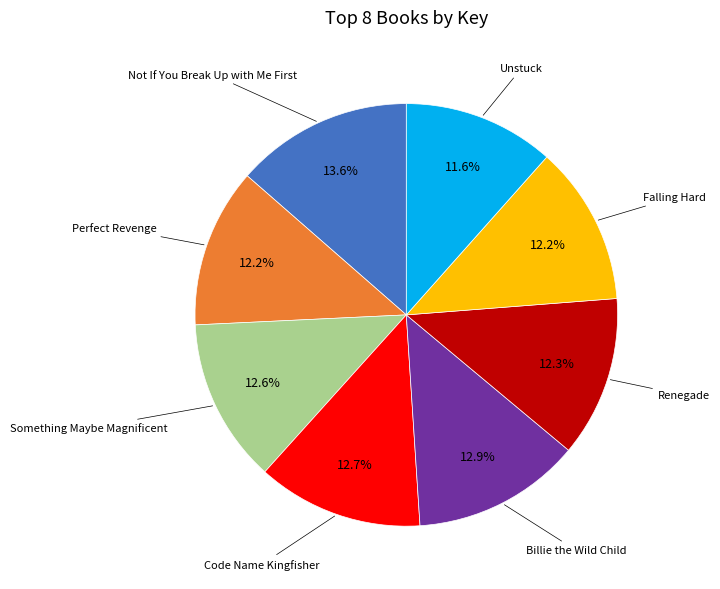

What is the largest slice in the pie chart?

Not If You Break Up with Me First